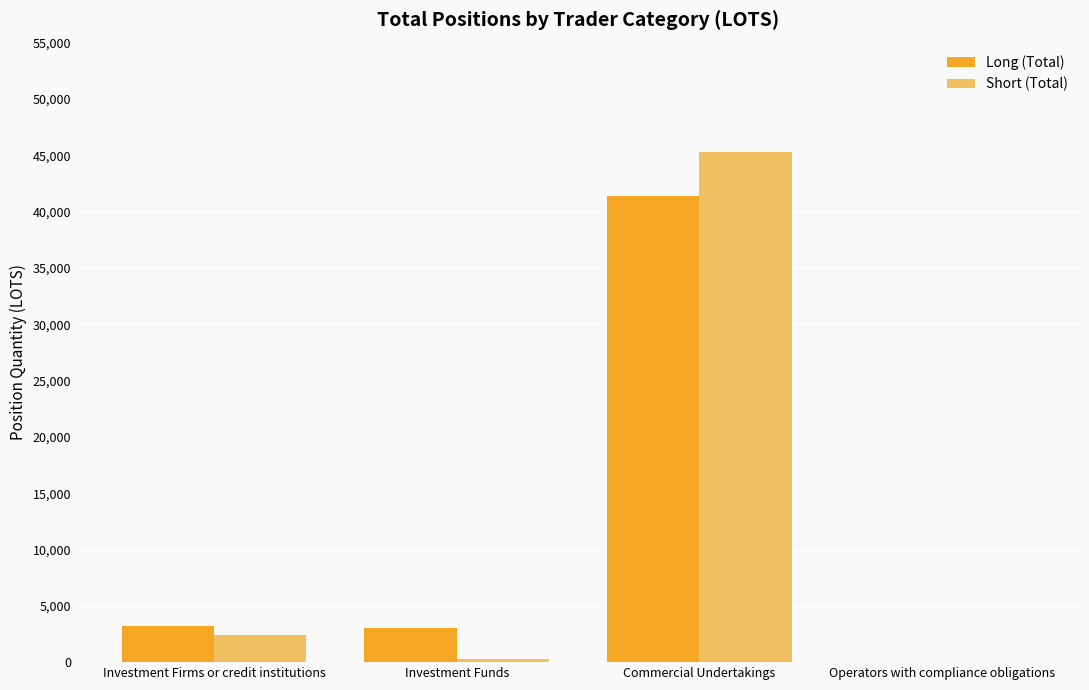

Are the bars horizontal?

No